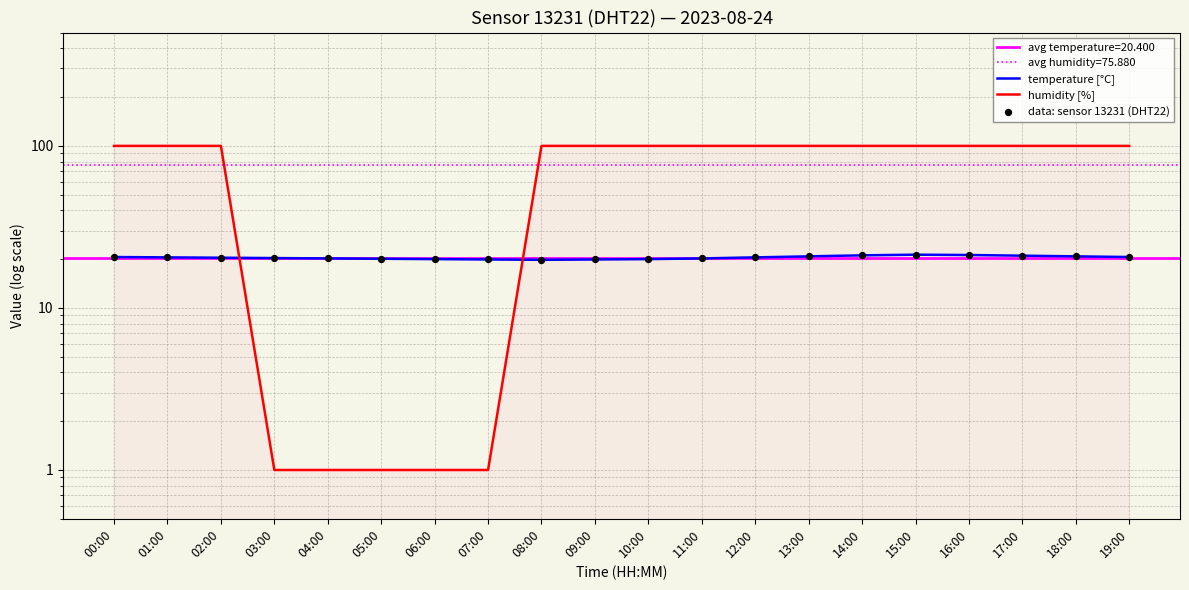

Which series reaches the maximum Y coordinate?

humidity [%]